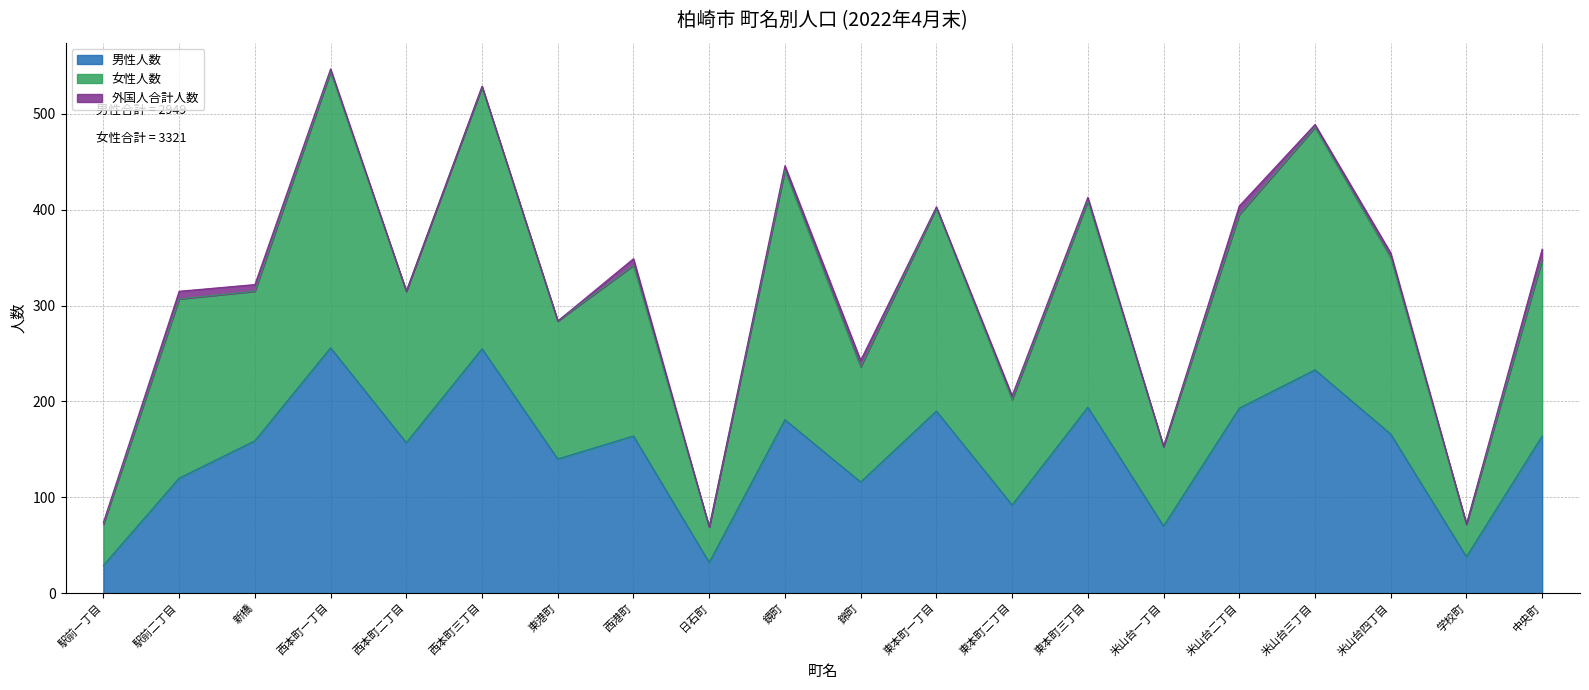

Which series has the widest spread of values?

女性人数